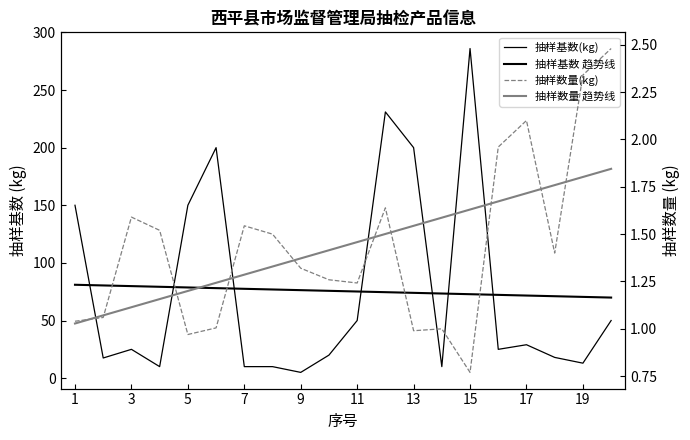

What is the difference between the second highest and minimum values in the 抽样基数(kg) series?

226.0